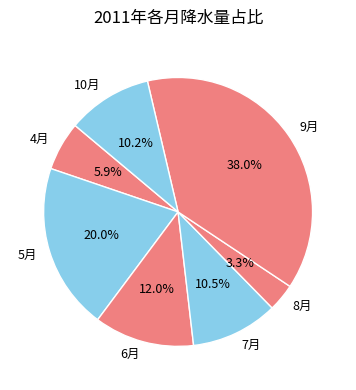

Which slice is the smallest?

8月